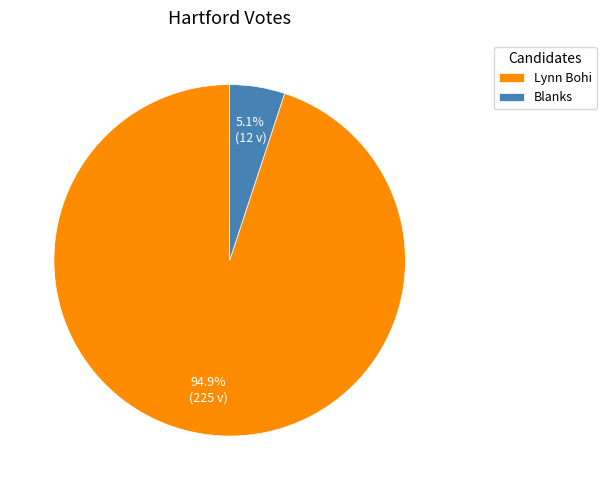

To the nearest percent, what percentage of the pie is Lynn Bohi?

95%